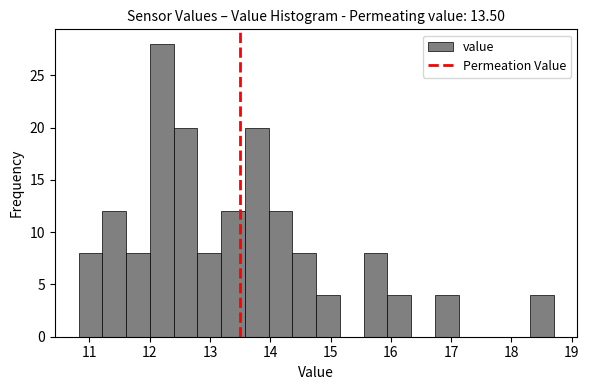

Read against the x-axis, roughly where is the centre of the tallest bar?

12.2